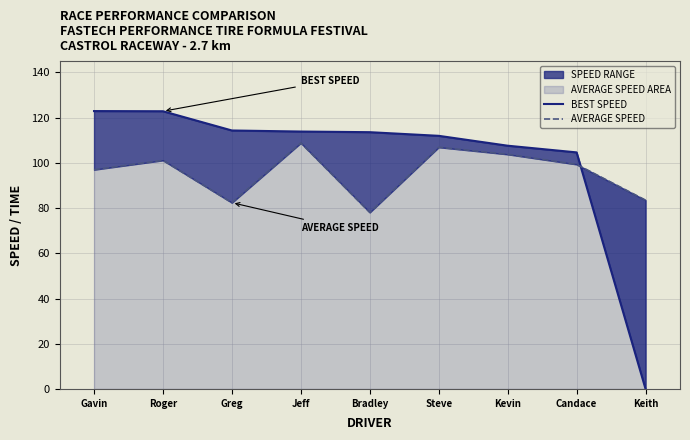

What is the lowest value of the AVERAGE SPEED series?

78.1